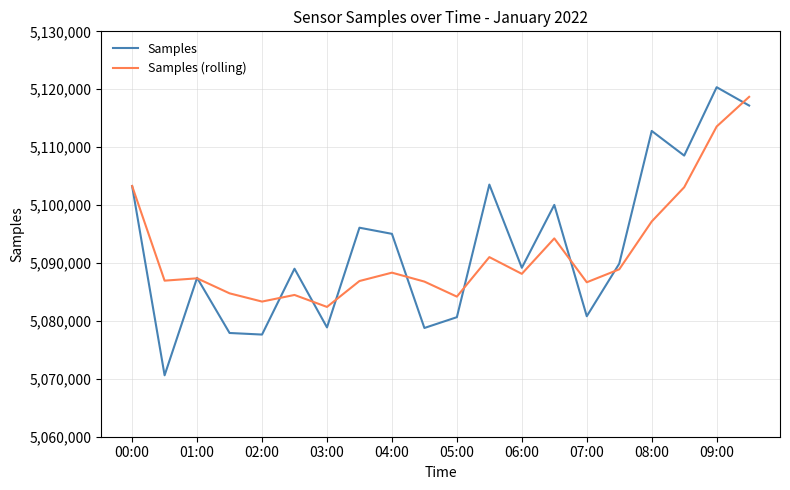

What is the maximum value shown in the chart?

5120352